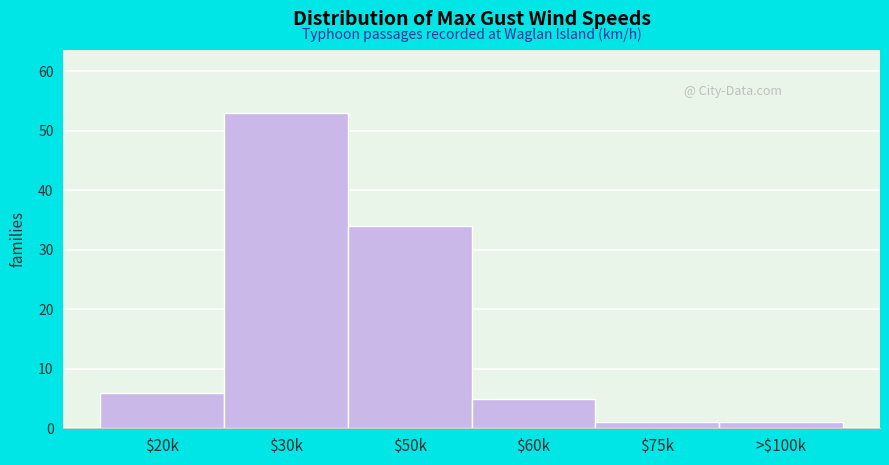

Reading right to left, extract all data points from this chart.

1	1	5	34	53	6